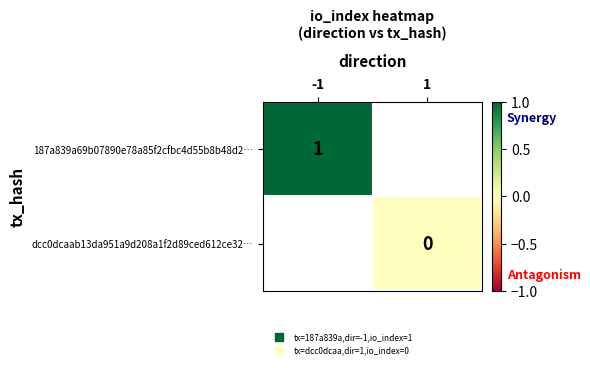

List the labels in order of dcc0dcaab13da951a9d208a1f2d89ced612ce32… value, largest first.

-1, 1